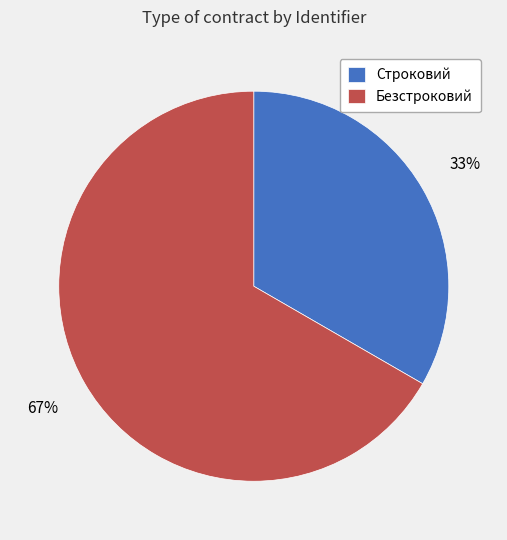

To the nearest percent, what is the combined percentage of Безстроковий and Строковий?

100%